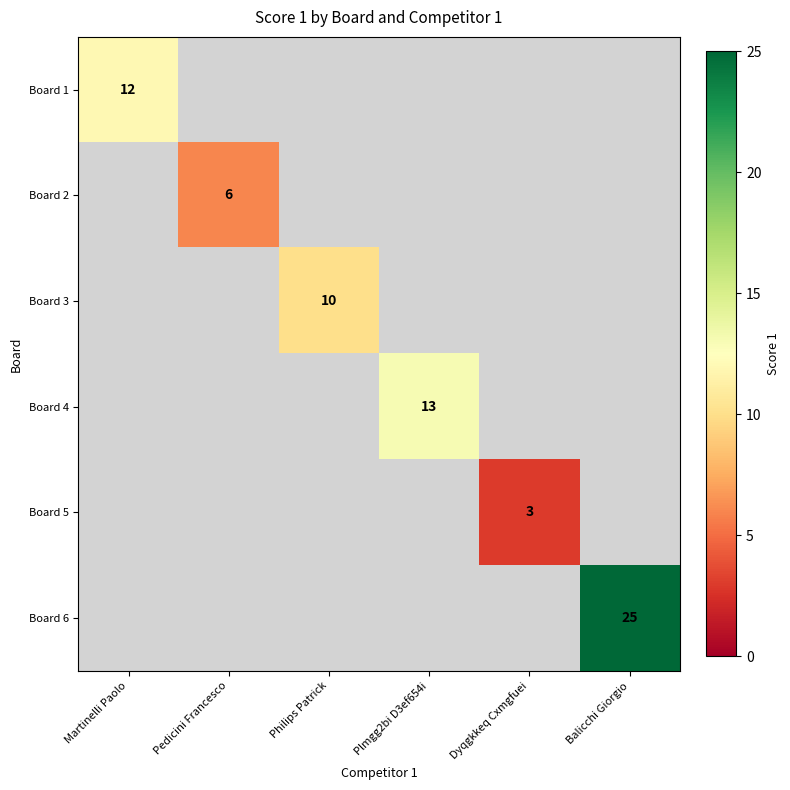

Which label corresponds to the smallest value in the chart?

Dyqgkkeq Cxmgfuei